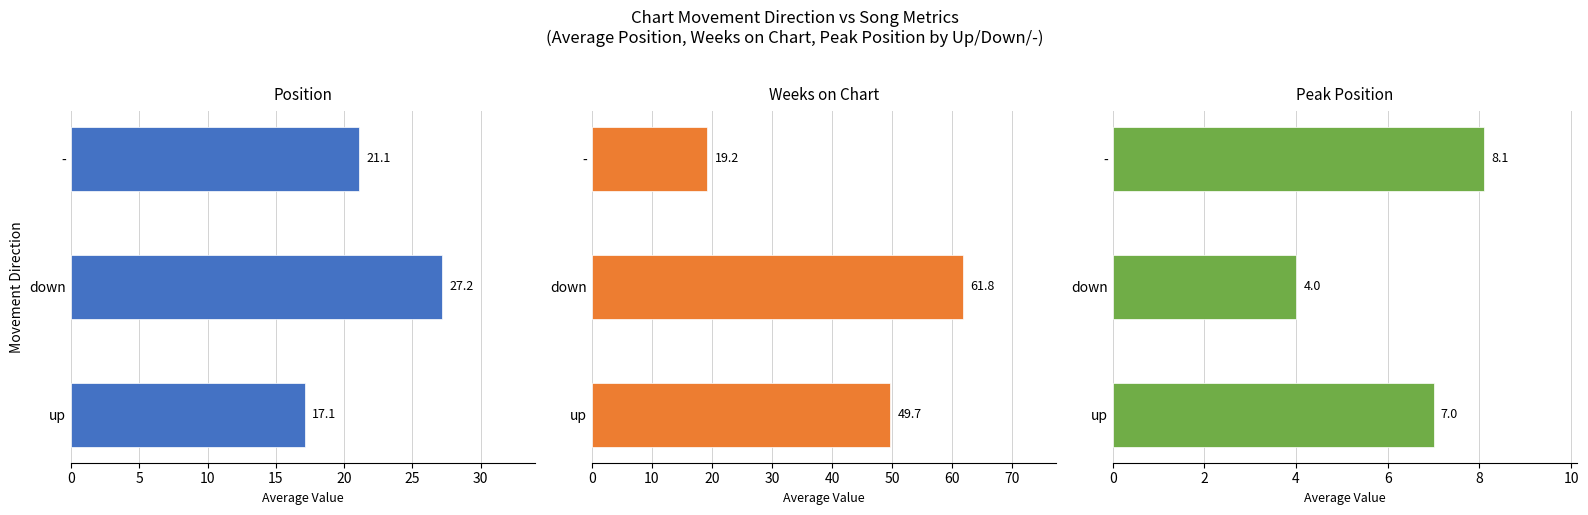

Does the chart contain stacked bars?

No